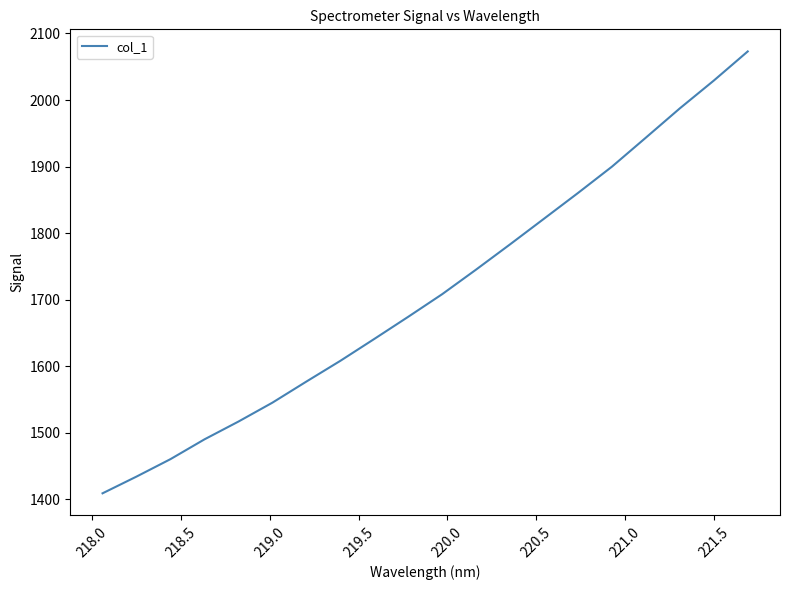

Reading left to right, transcribe all the data shown in this chart.

1408.9	1434.1	1460.3	1490.0	1516.8	1545.2	1576.9	1608.1	1641.0	1674.3	1708.3	1745.3	1783.2	1821.7	1860.3	1899.9	1943.5	1987.5	2029.2	2073.0